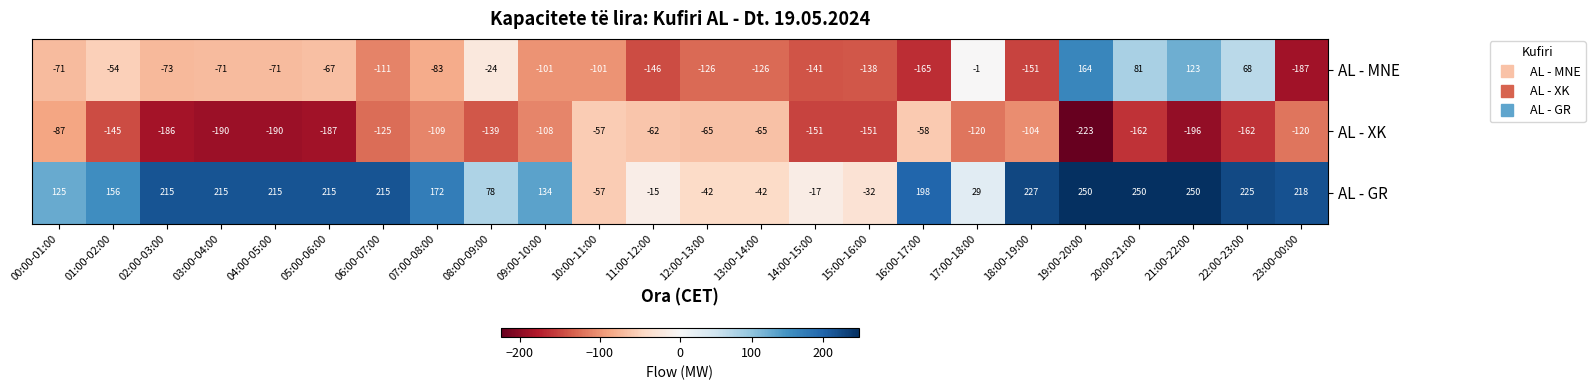

What is the sum of all AL - MNE values?

-1572